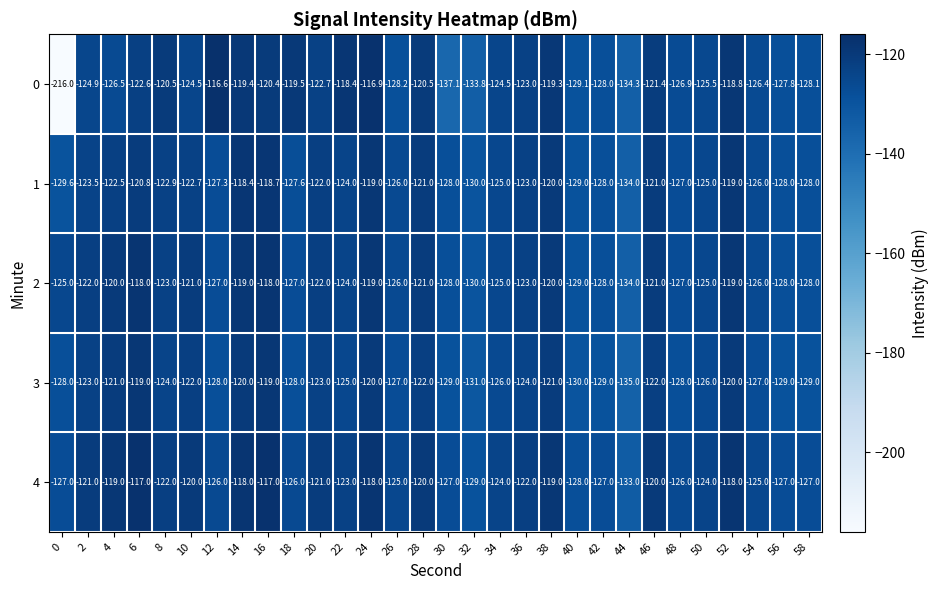

What is the total value across all series at 14?

-594.8